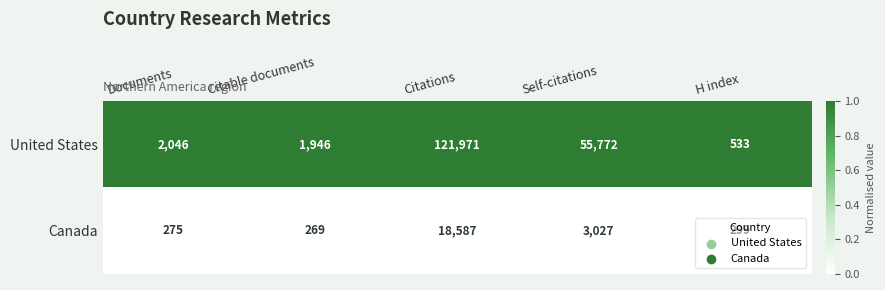

What is the total value across all series at Citations?

140558